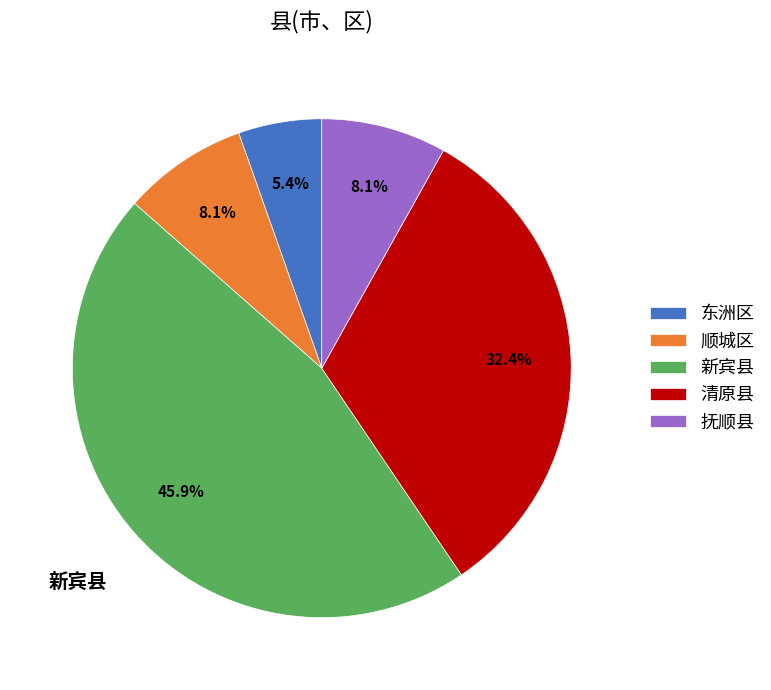

To the nearest percent, what is the average slice percentage?

20%